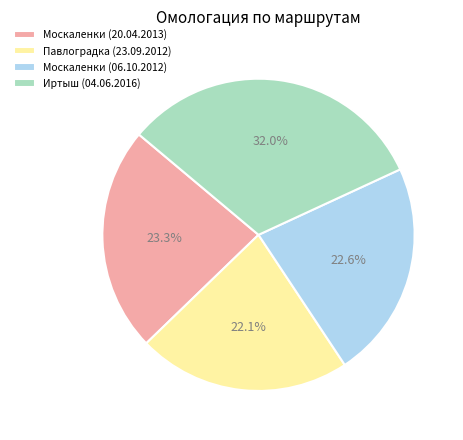

Which has a higher value, Павлоградка (23.09.2012) or Иртыш (04.06.2016)?

Иртыш (04.06.2016)